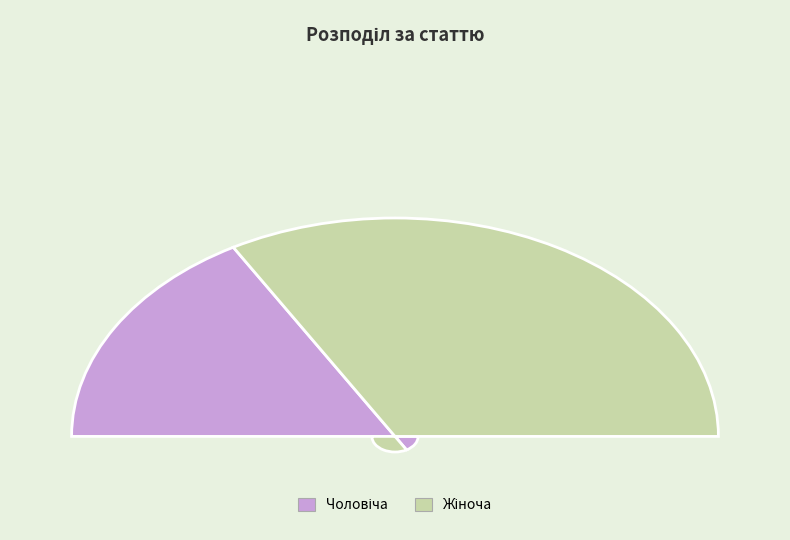

What is the total percentage of Жіноча and Чоловіча?

100.0%